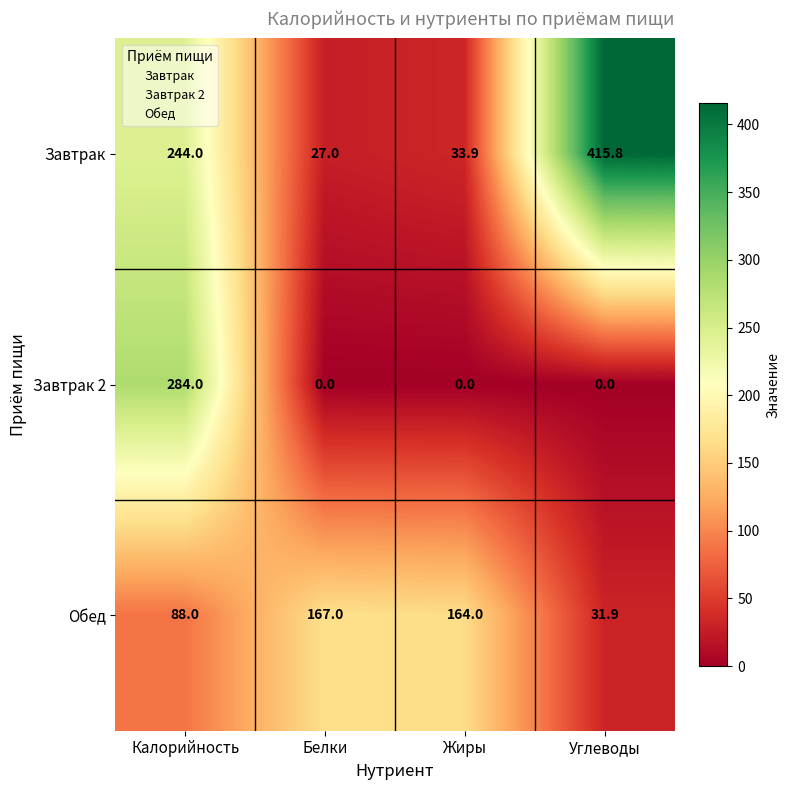

At which label does Завтрак 2 reach its peak?

Калорийность